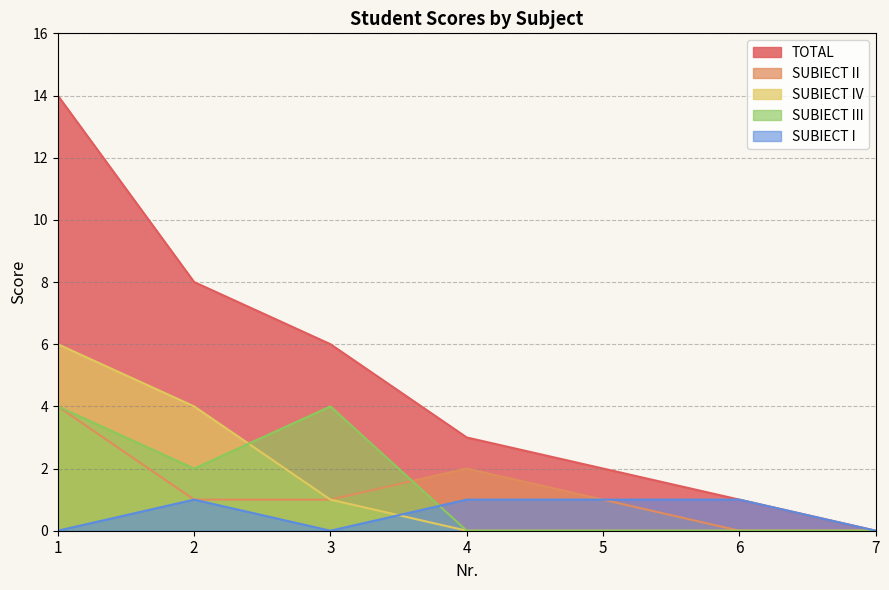

What is the average value of the SUBIECT II series?

1